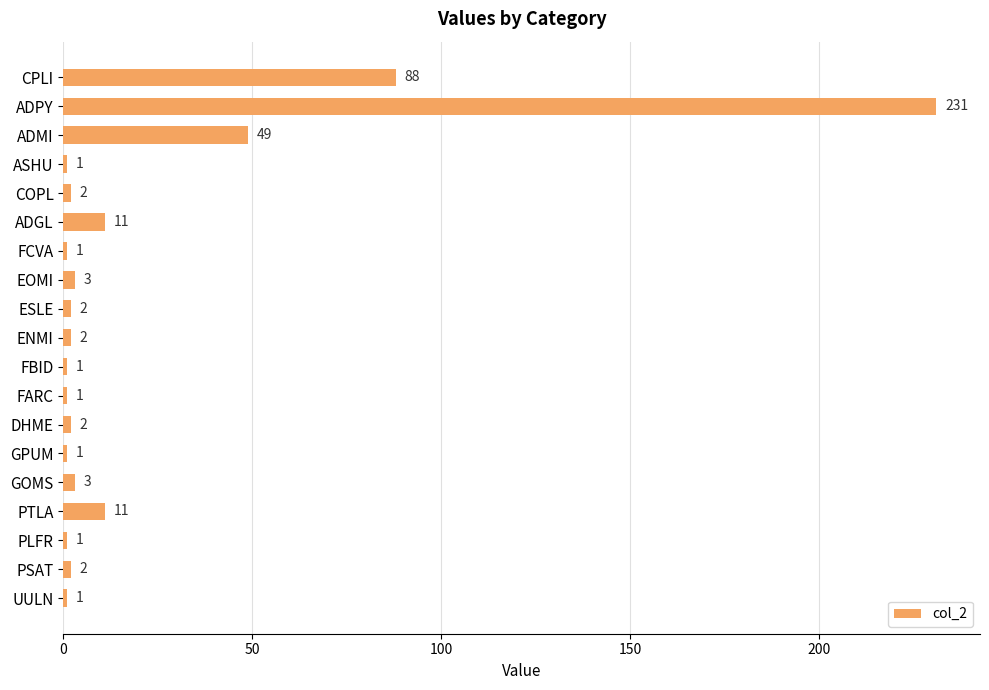

Approximately how many times larger is the value at CPLI compared to FCVA?

88.0